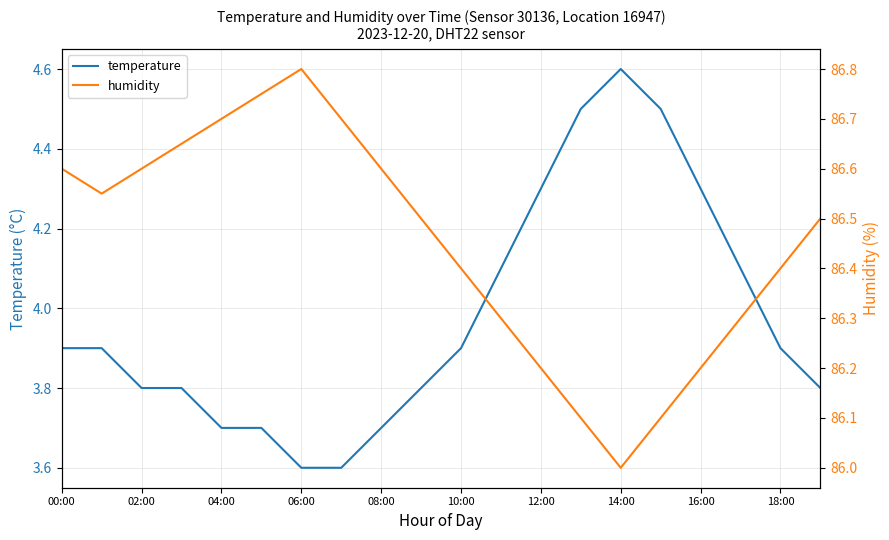

True or false: humidity and temperature cross at least once.

False